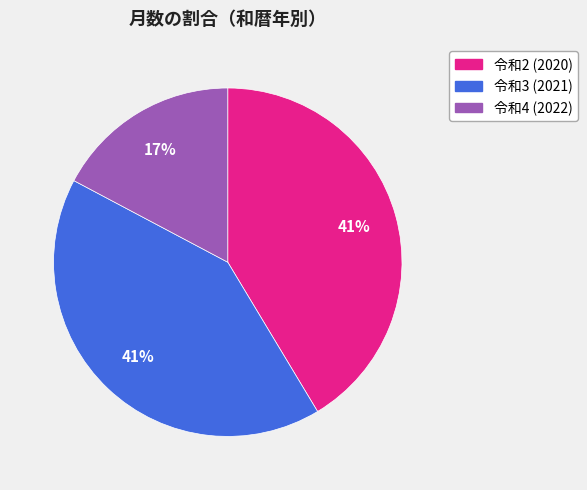

To the nearest percent, what is the difference between the largest and smallest slice percentages?

24%